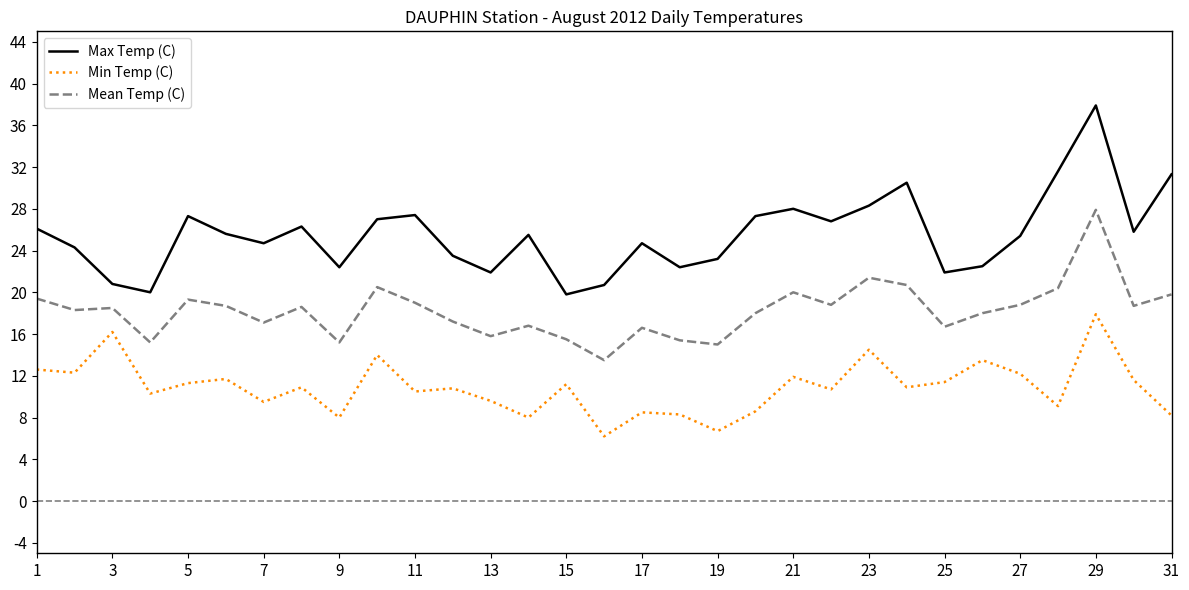

Which series has the largest total across all categories?

Max Temp (C)